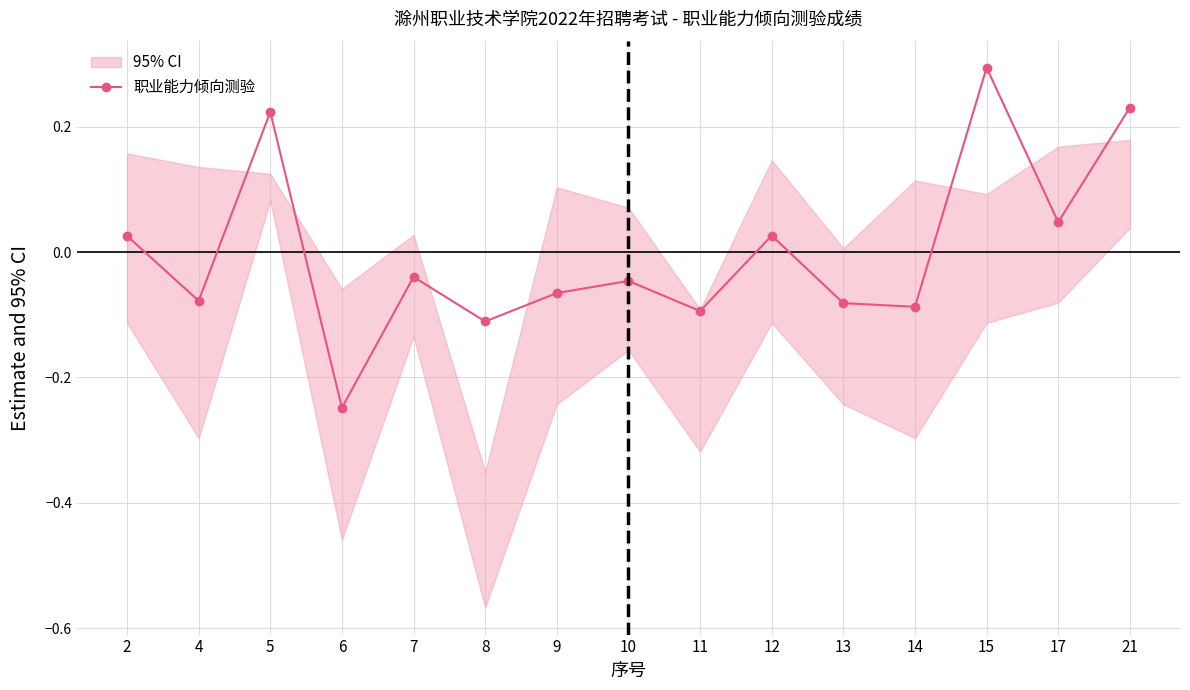

The chart shows a value of 0.1 at 17. True or false?

False